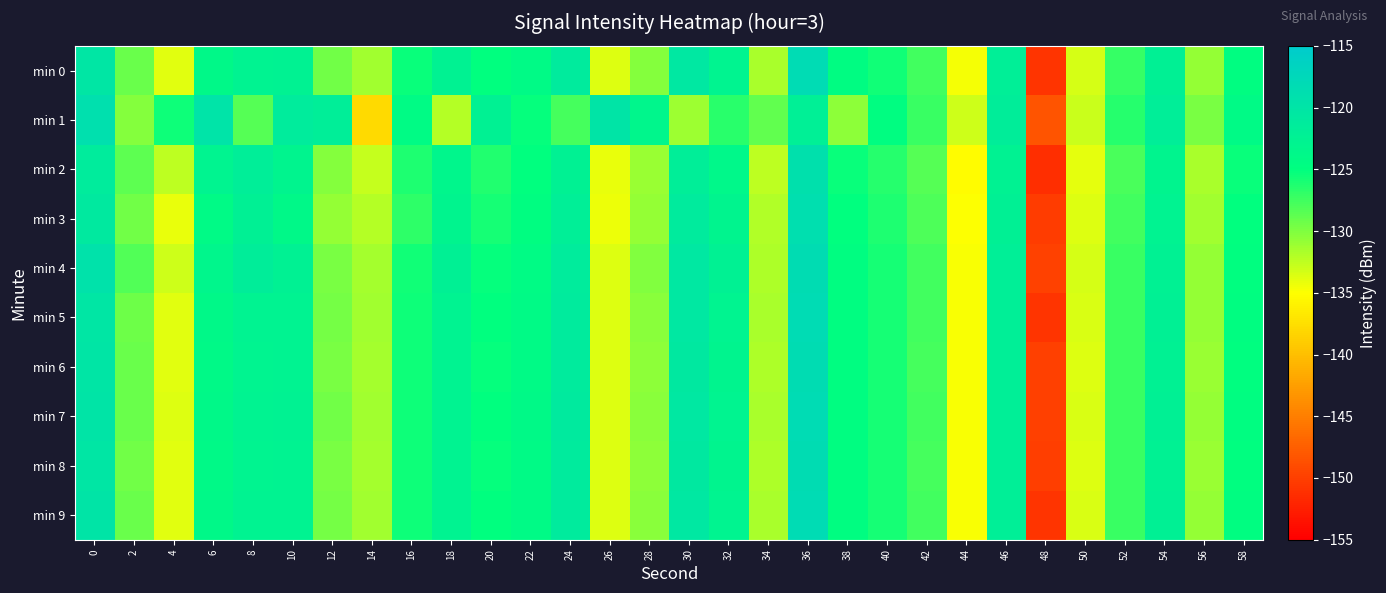

Rank the series at 42 from highest to lowest value.

min 1, min 0, min 4, min 5, min 7, min 9, min 6, min 8, min 3, min 2